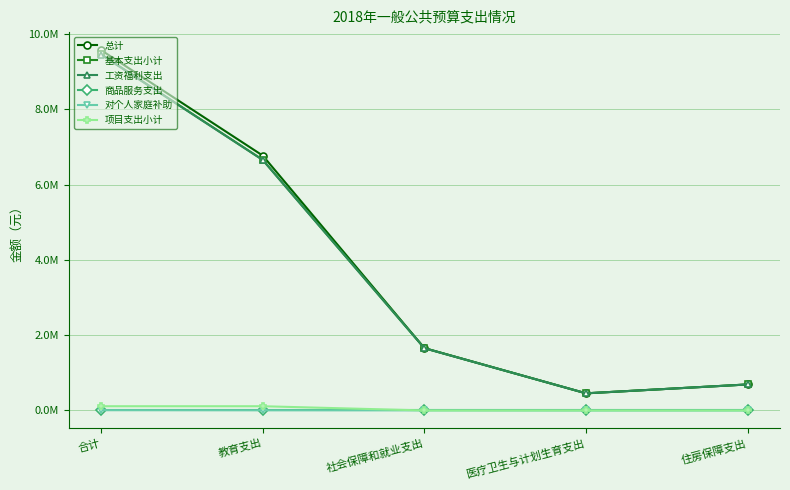

Between which two adjacent categories do 对个人家庭补助 and 项目支出小计 first intersect?

教育支出 and 社会保障和就业支出